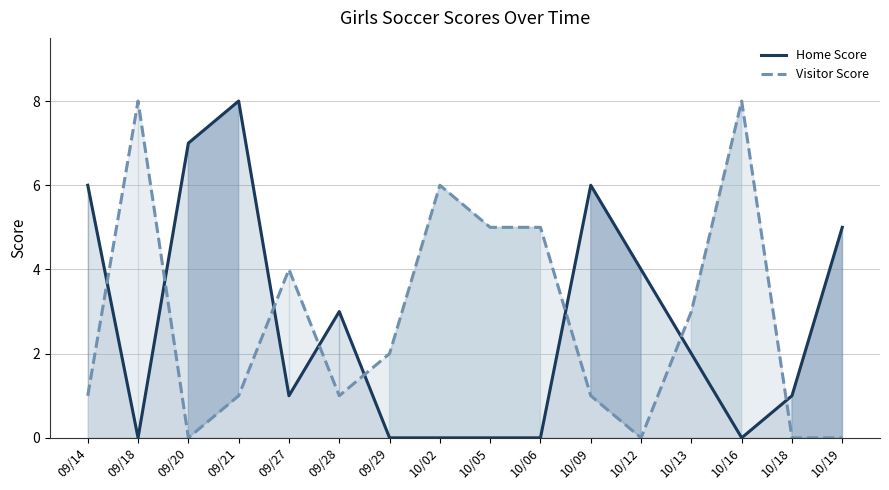

List the series in order of their peak value, highest first.

Home Score, Visitor Score